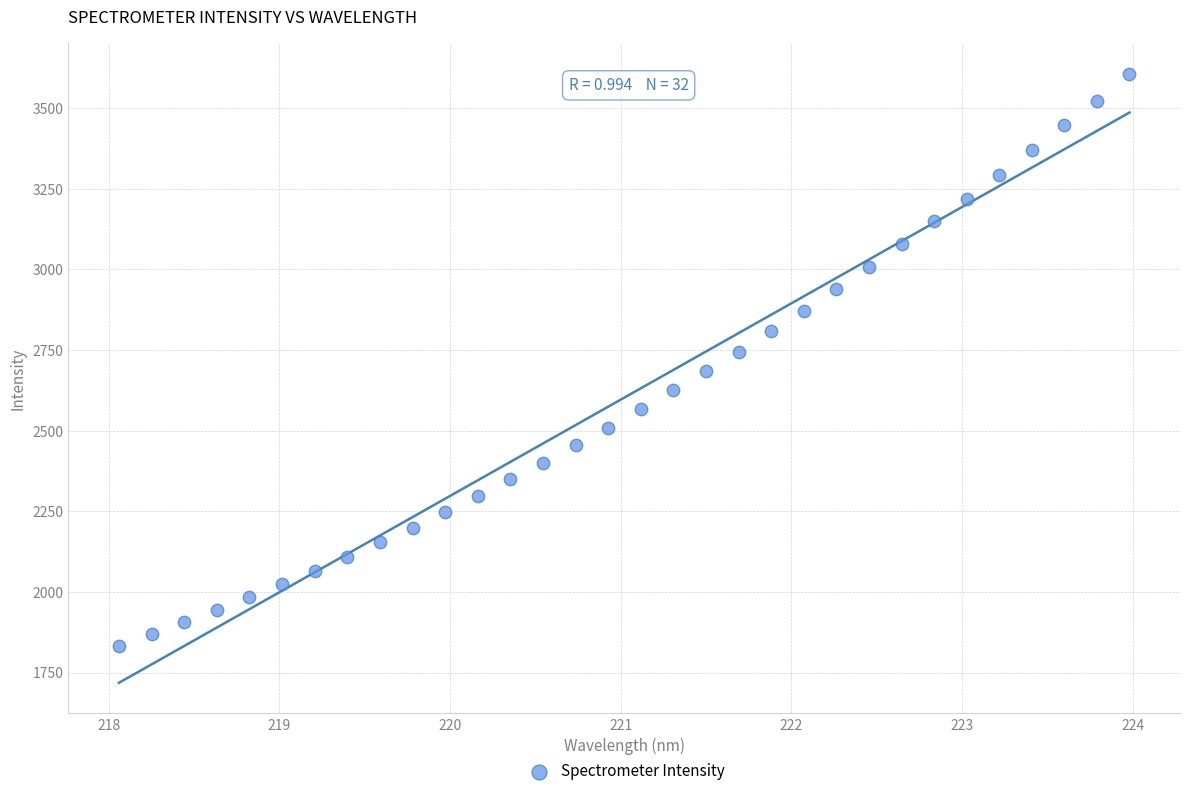

What is the range of Y values (max minus min)?

1774.0